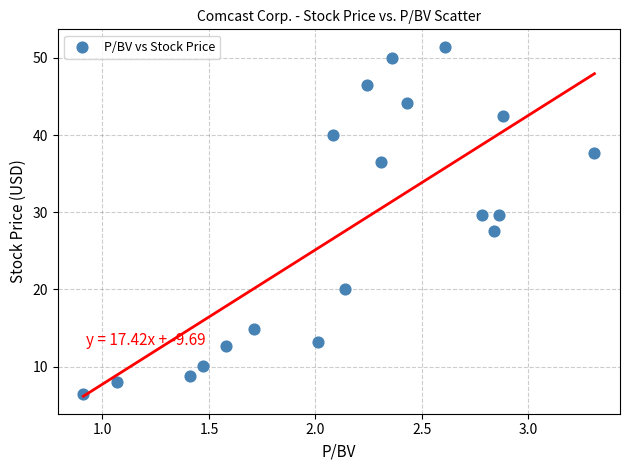

What is the range of Y values (max minus min)?

45.0